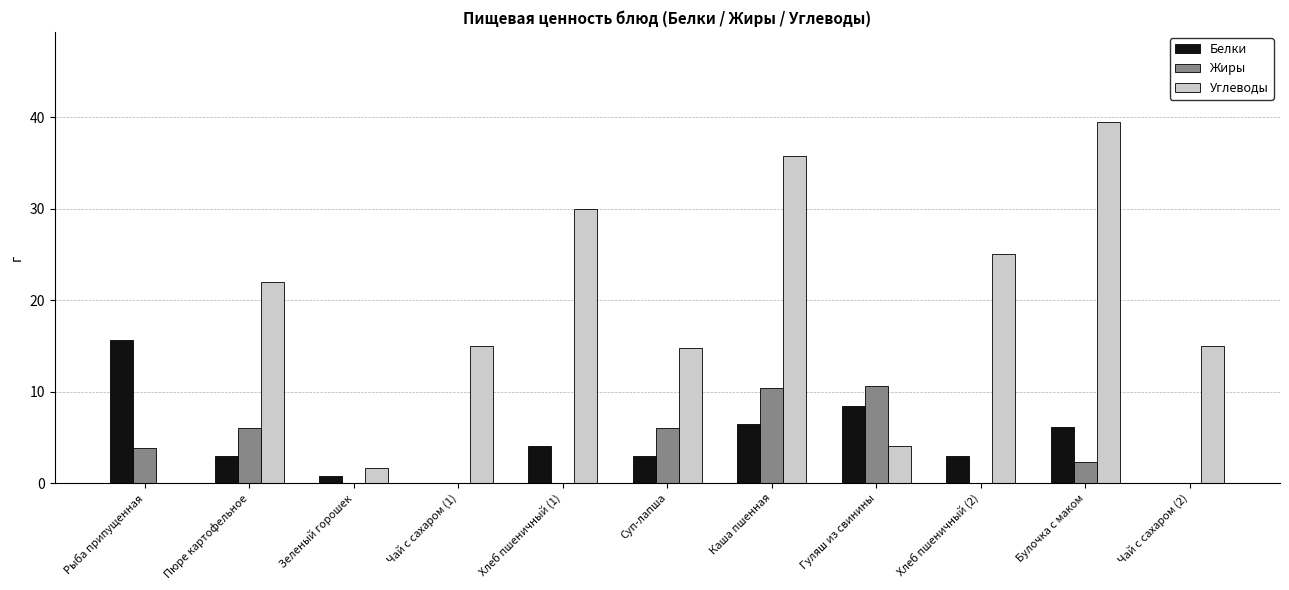

Where is Углеводы nearest to the value 19?

Пюре картофельное